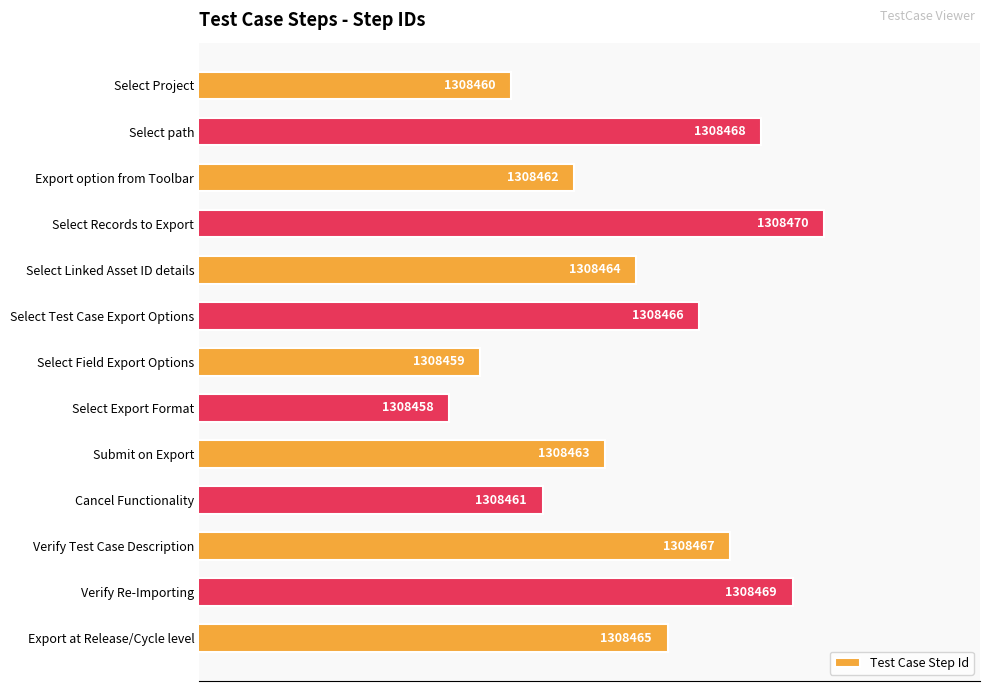

Rank the categories by value from lowest to highest.

Select Export Format, Select Field Export Options, Select Project, Cancel Functionality, Export option from Toolbar, Submit on Export, Select Linked Asset ID details, Export at Release/Cycle level, Select Test Case Export Options, Verify Test Case Description, Select path, Verify Re-Importing, Select Records to Export